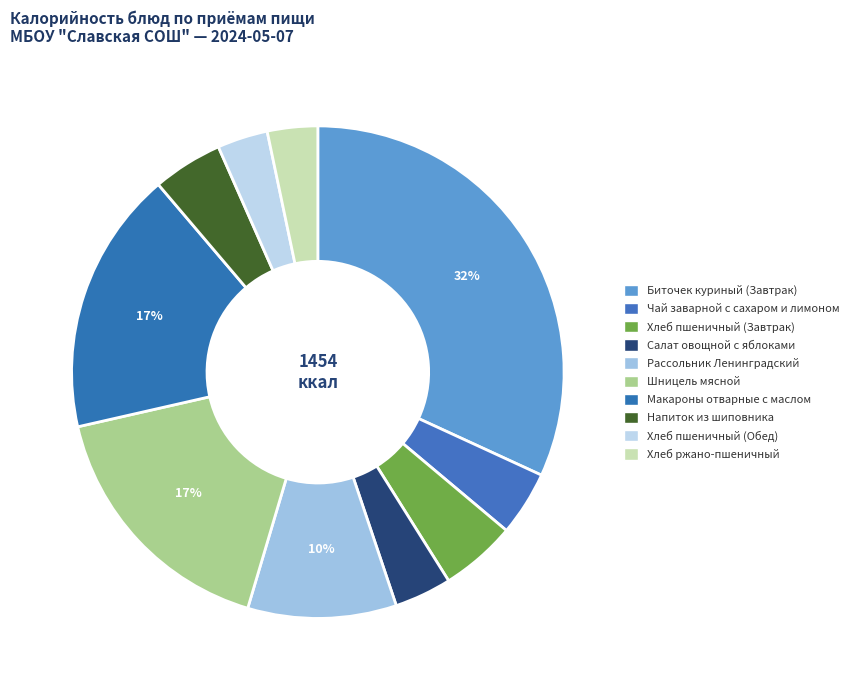

Is there any slice that represents more than half of the pie?

No